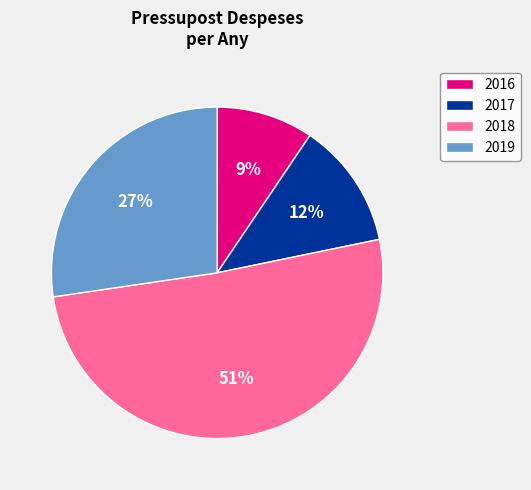

To the nearest percent, what is the average slice percentage?

25%